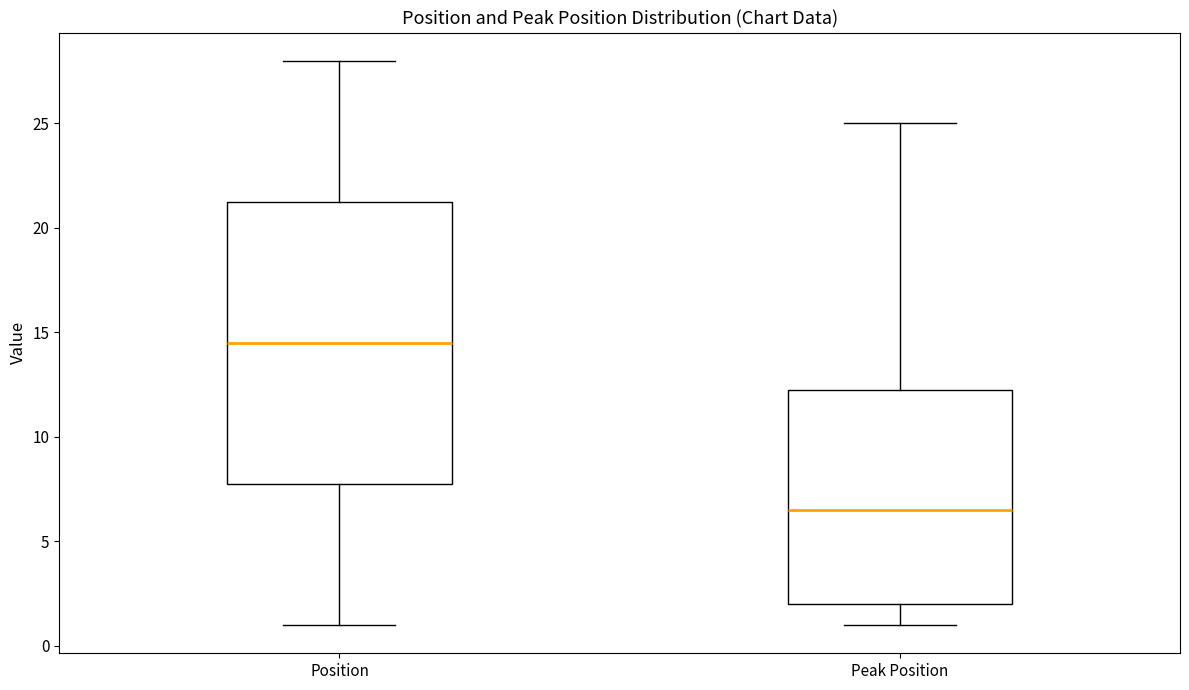

Reading left to right, read every box against the y-axis: the position of its median line, the range the box covers, and the ends of its whiskers. The values are not printed on the chart, so give them approximately, as read against the axis.

Position: median 14.5, box 8.0 to 21.5, whiskers 1.0 to 28.0
Peak Position: median 6.5, box 2.0 to 12.5, whiskers 1.0 to 25.0